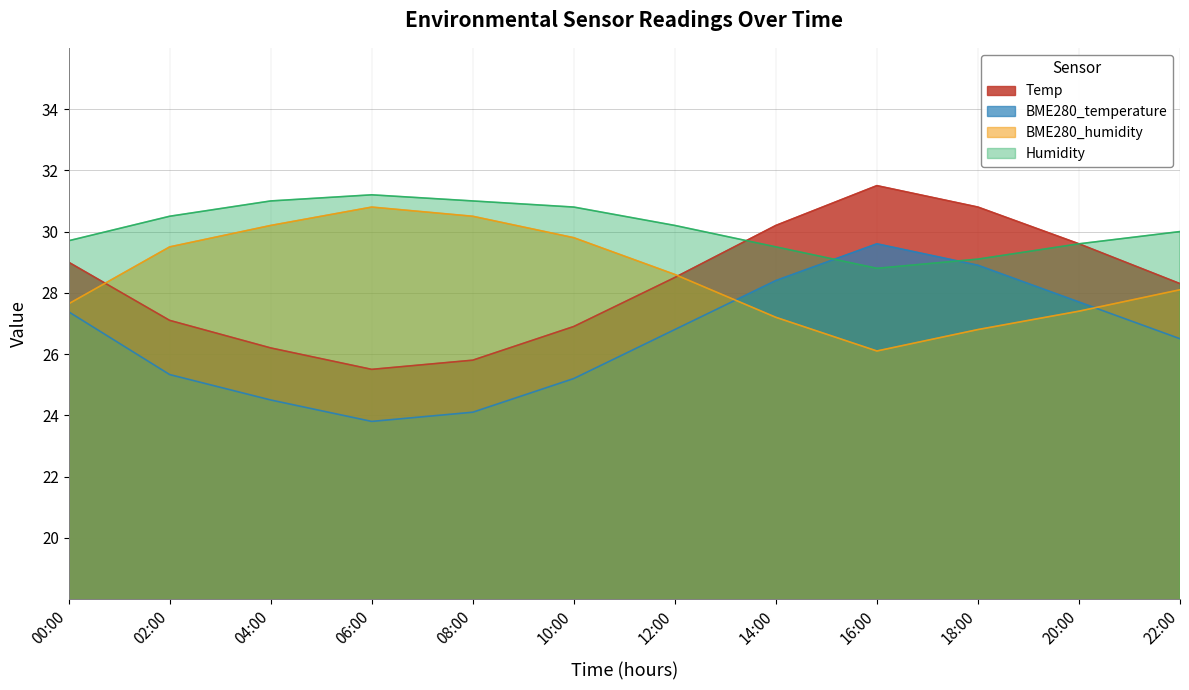

What is the label of the 3rd point from the left?

04:00